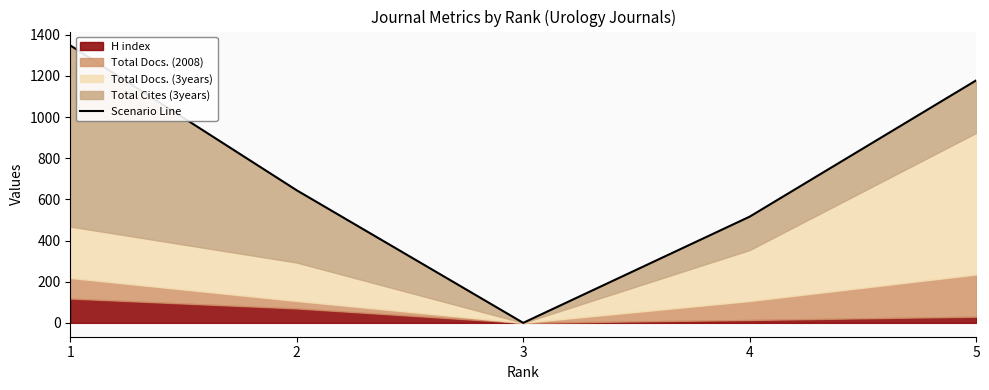

What is the change in value from 1 to 3?

-1348